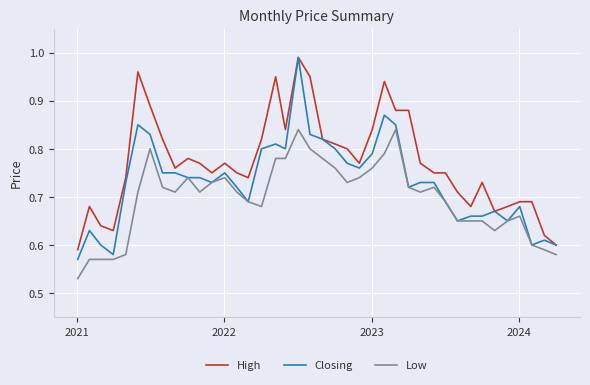

True or false: High and Low intersect in this chart.

False